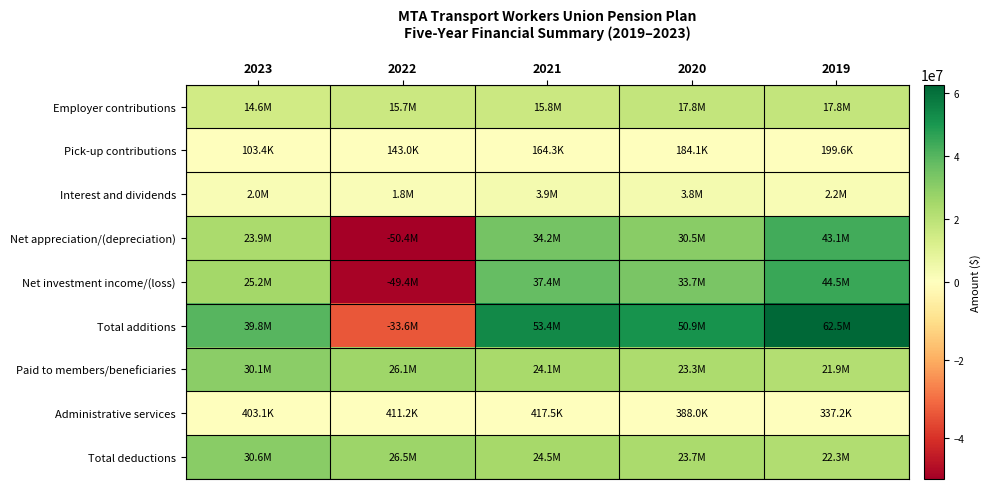

Which has a higher value, 2023 or 2020?

2020